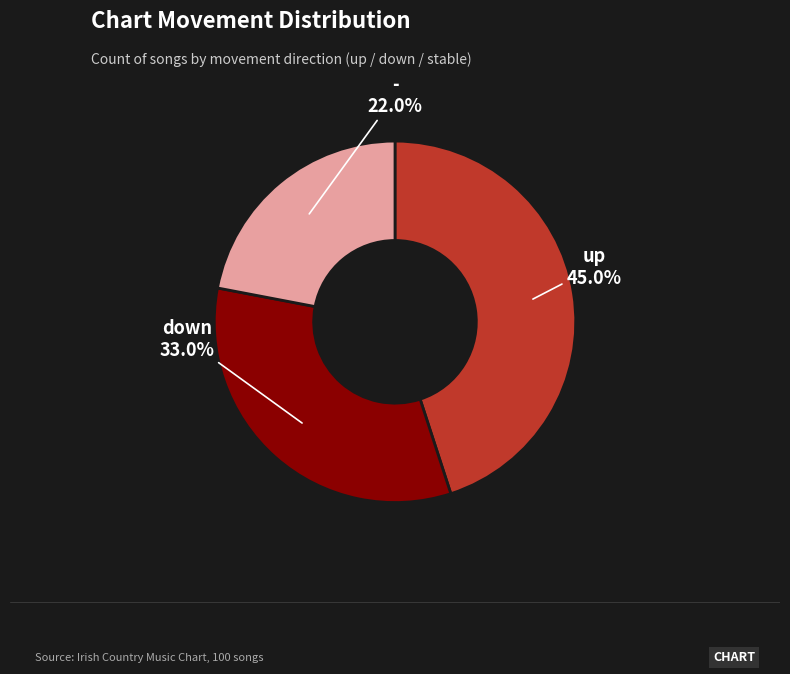

What is the ratio of the value at - to the value at down?

0.7